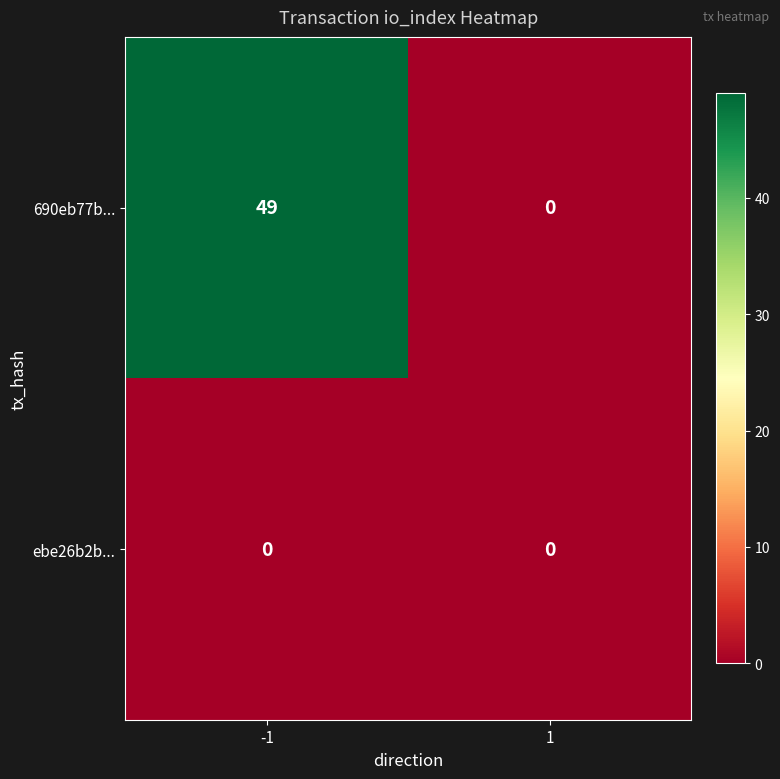

What is the maximum value for 690eb77b...?

49